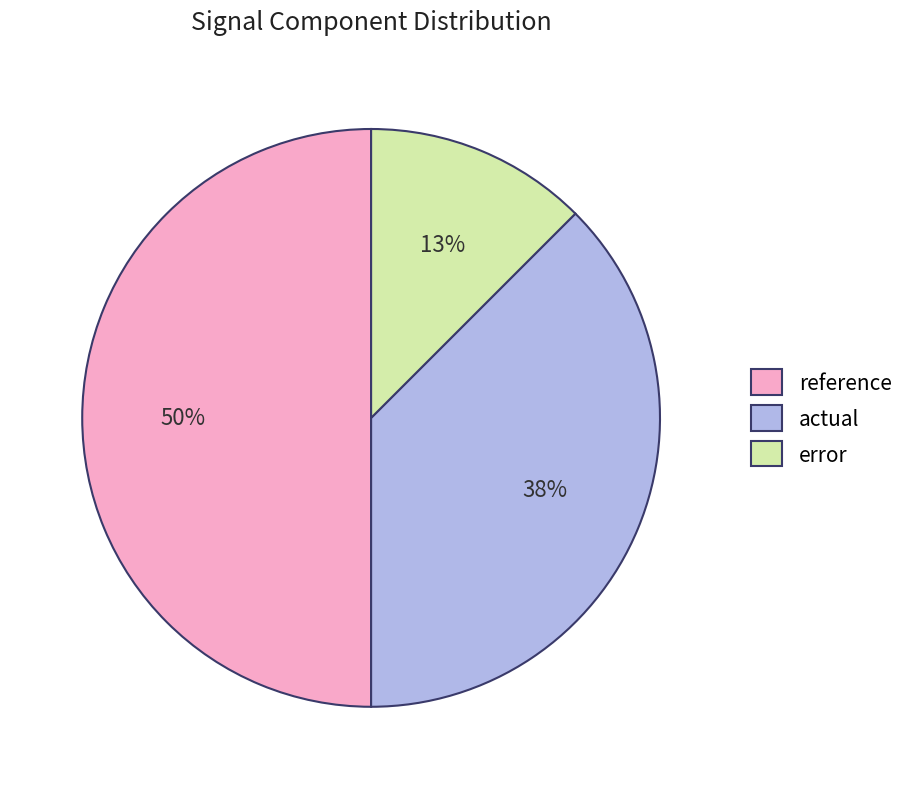

What is the largest slice in the pie chart?

reference